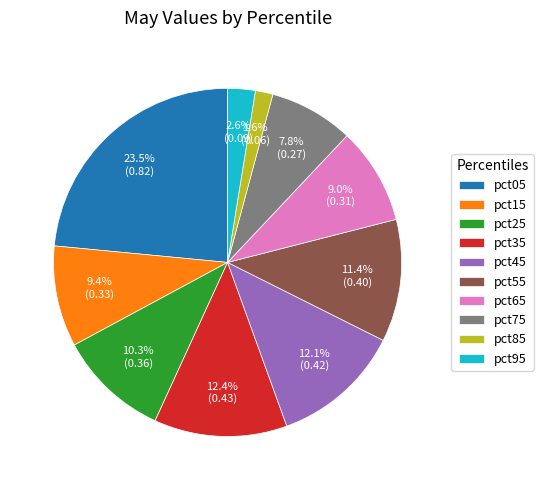

To the nearest percent, what is the difference between the pct15 and pct85 slice percentages?

8%